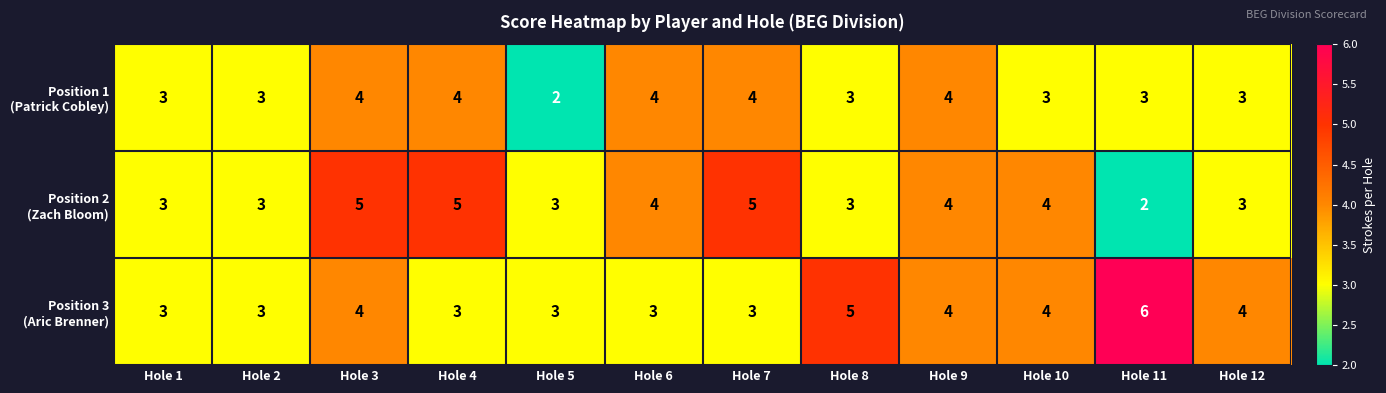

Which category has the highest value across all series?

Hole 11